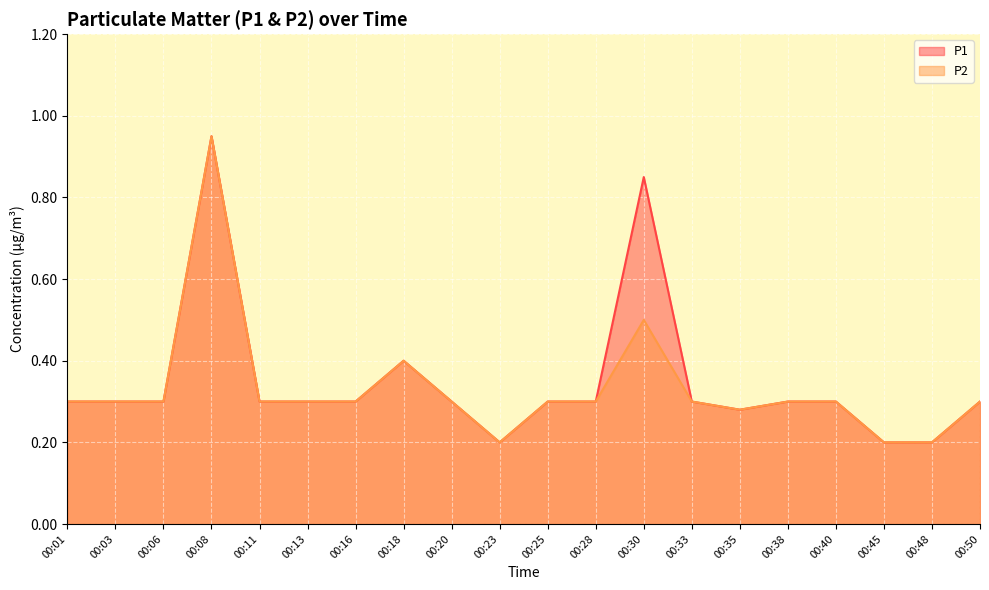

In P1, how many points are higher than both neighbors (excluding endpoints)?

3